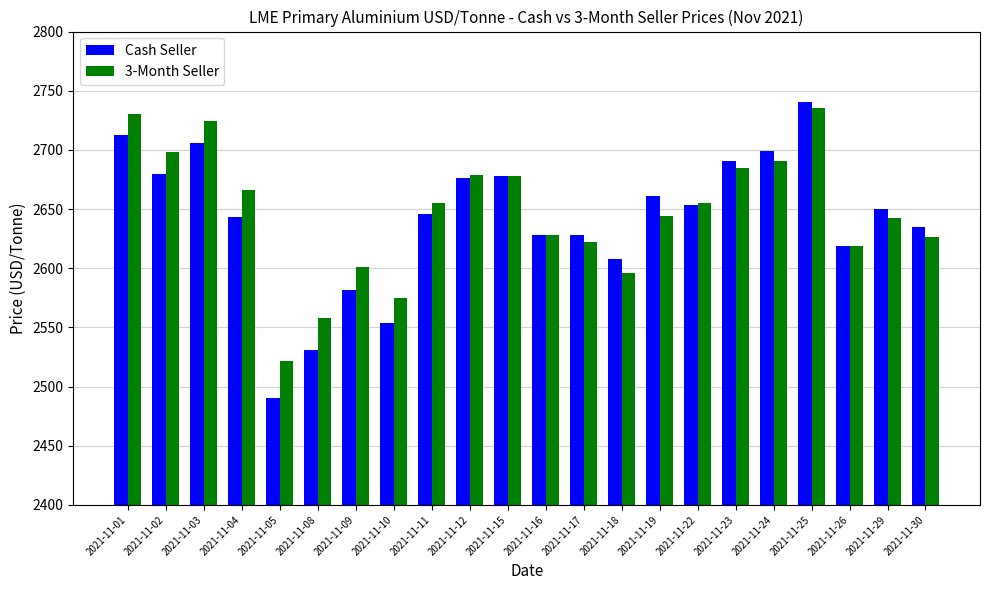

What is the smallest value displayed?

2490.5